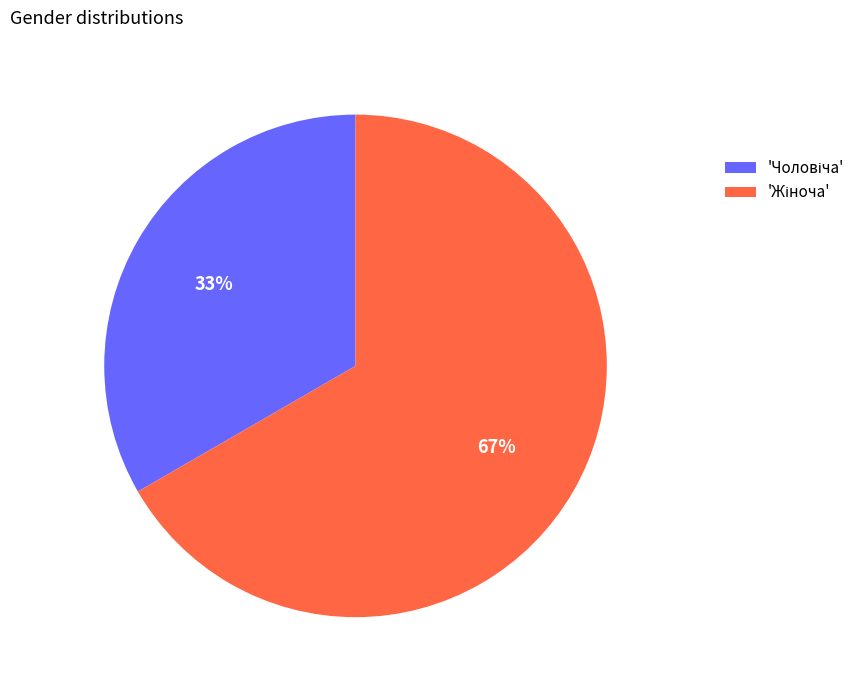

Count the number of slices in the pie.

2